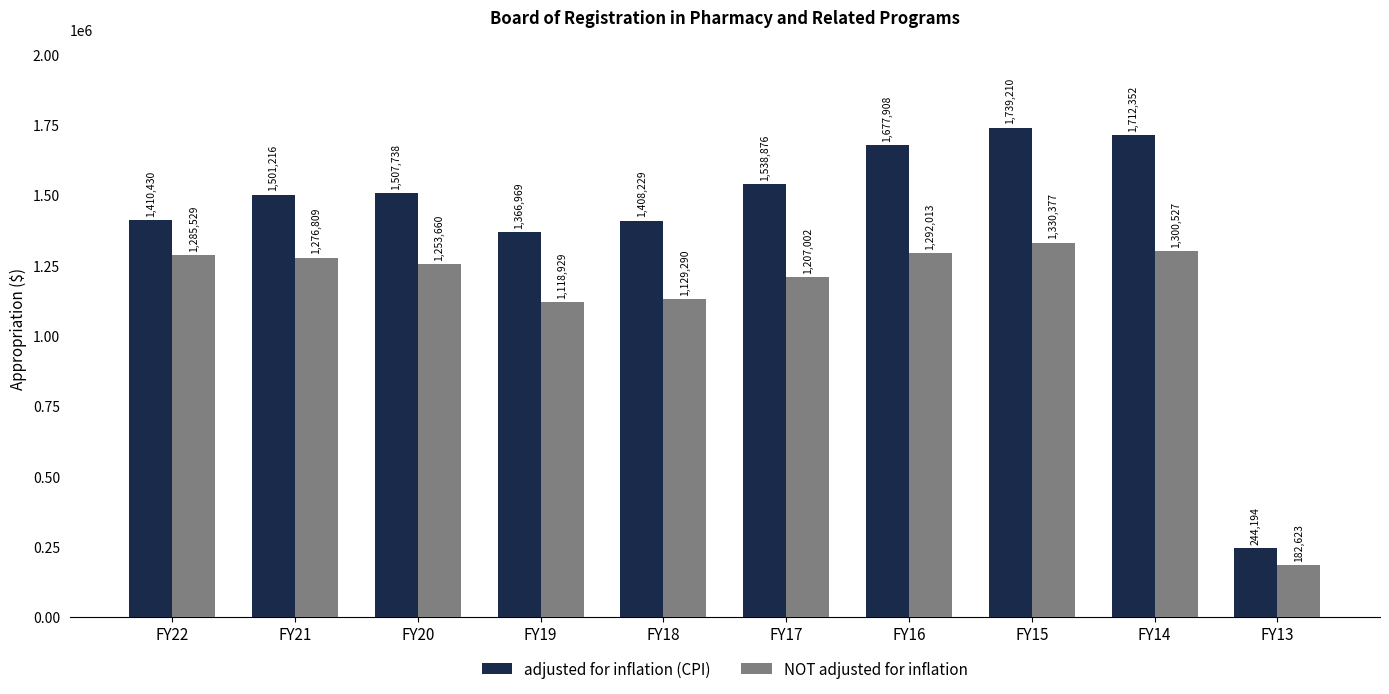

The value of adjusted for inflation (CPI) at FY13 is 244194. True or false?

True